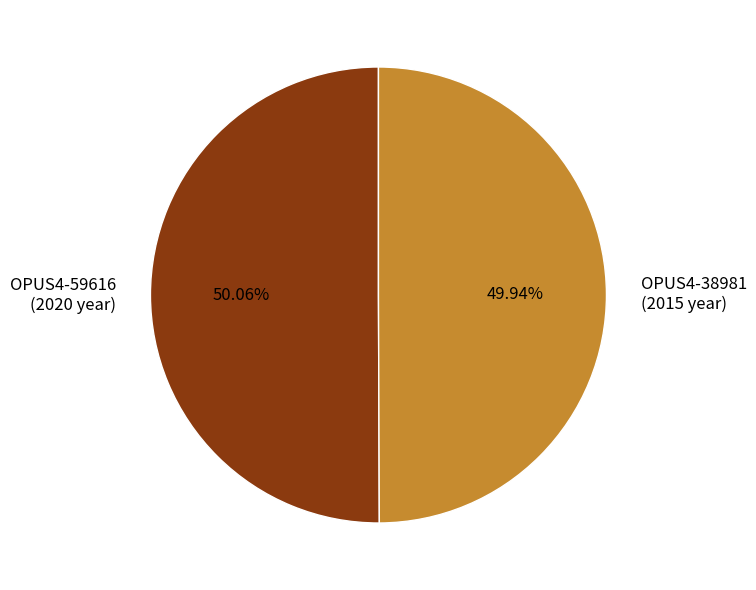

Is there any slice that represents more than half of the pie?

Yes